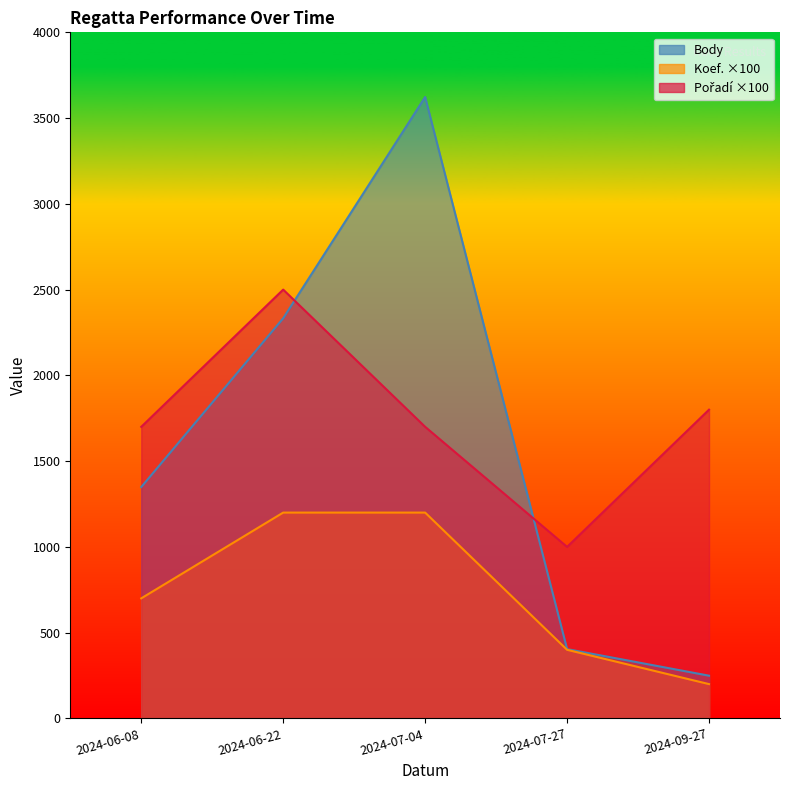

What is the sum of all Koef. values?

3700